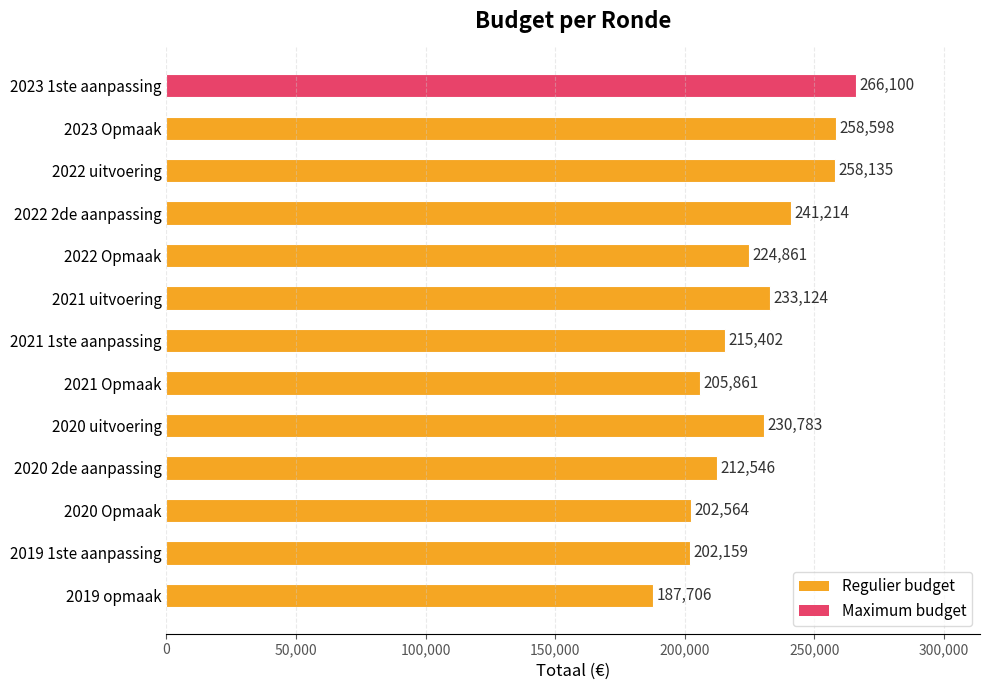

Rank the categories by value from lowest to highest.

2019 opmaak, 2019 1ste aanpassing, 2020 Opmaak, 2021 Opmaak, 2020 2de aanpassing, 2021 1ste aanpassing, 2022 Opmaak, 2020 uitvoering, 2021 uitvoering, 2022 2de aanpassing, 2022 uitvoering, 2023 Opmaak, 2023 1ste aanpassing